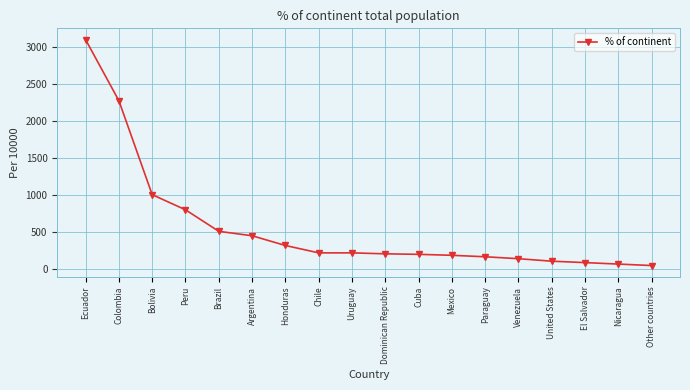

At which label does the data first exceed 212?

Ecuador